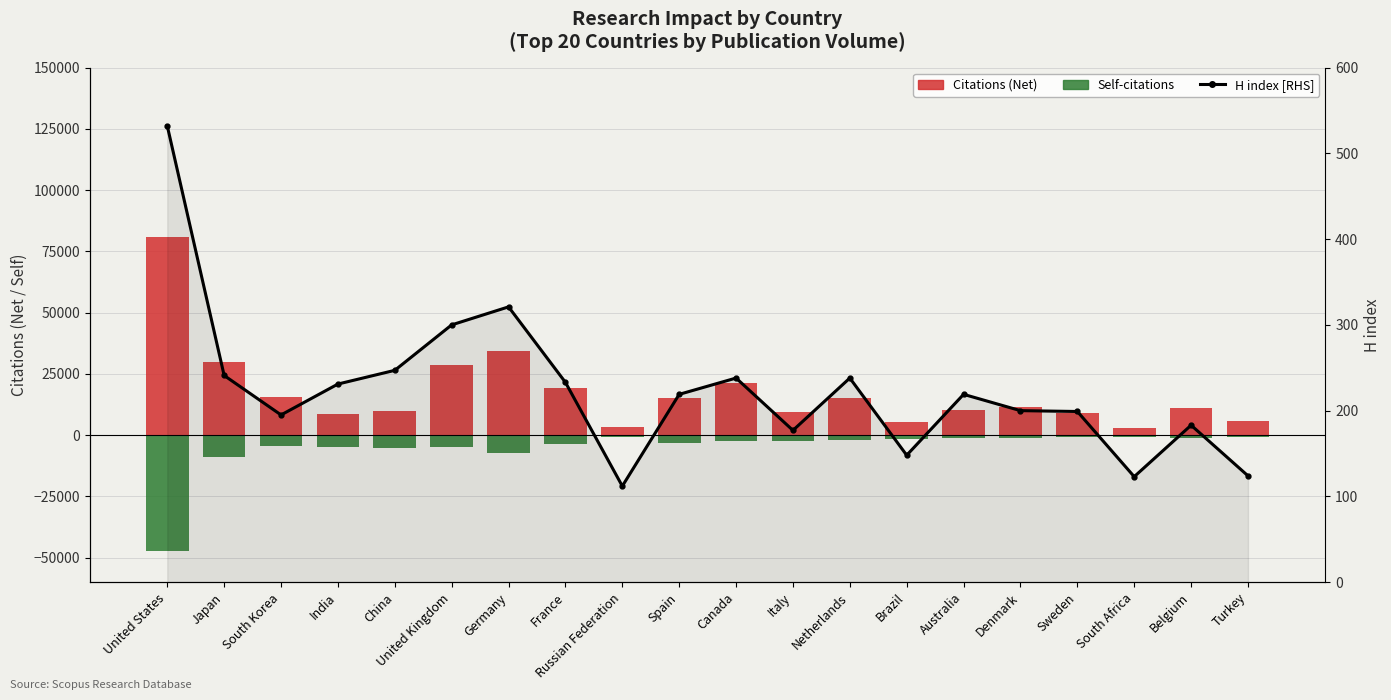

List the series in order of their peak value, highest first.

Citations (Net), H index [RHS], Self-citations